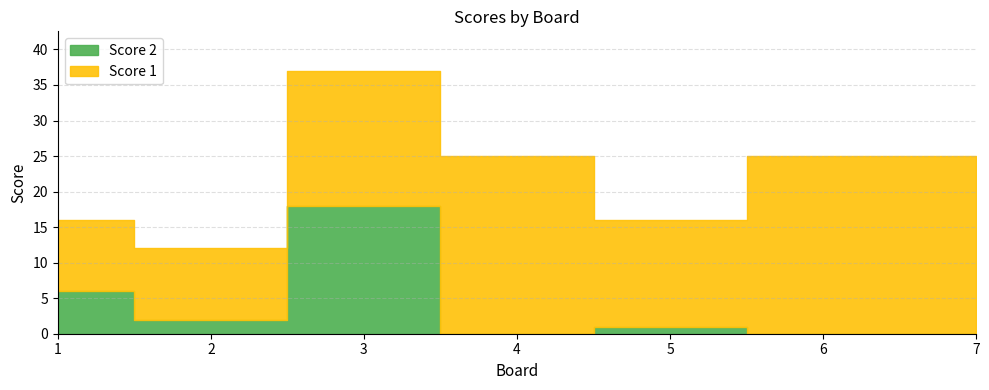

Which series has the widest spread of values?

Score 2